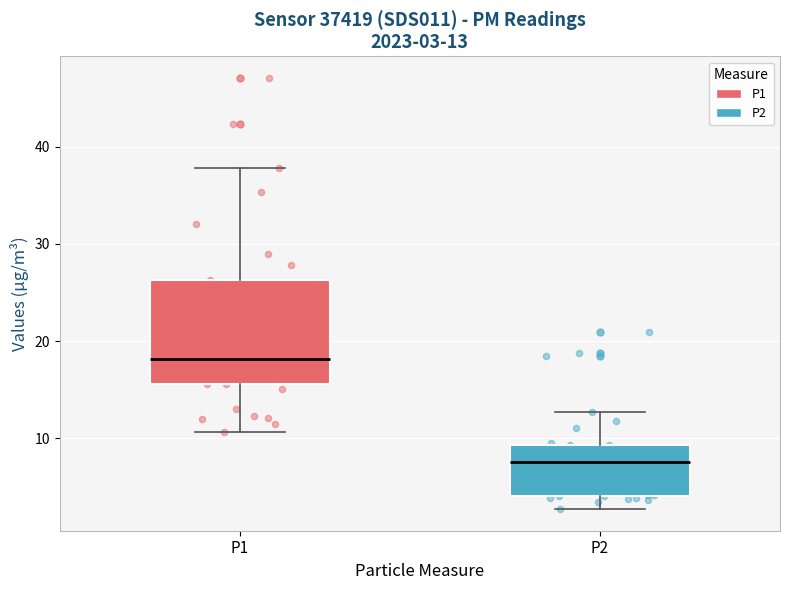

Which box's median line is the lowest?

P2